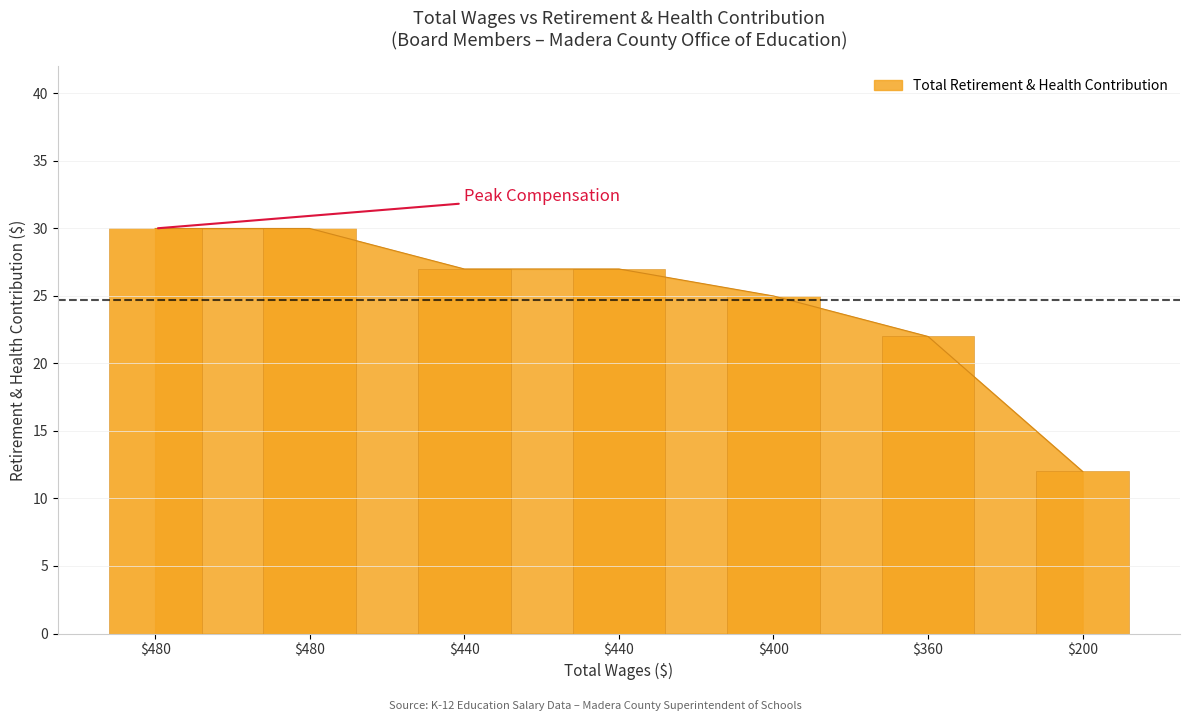

At which label is the value closest to 21?

360.0